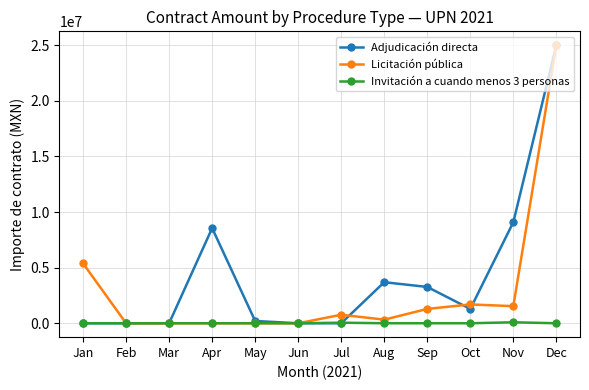

What is the total value across all series at Jan?

5383333.0